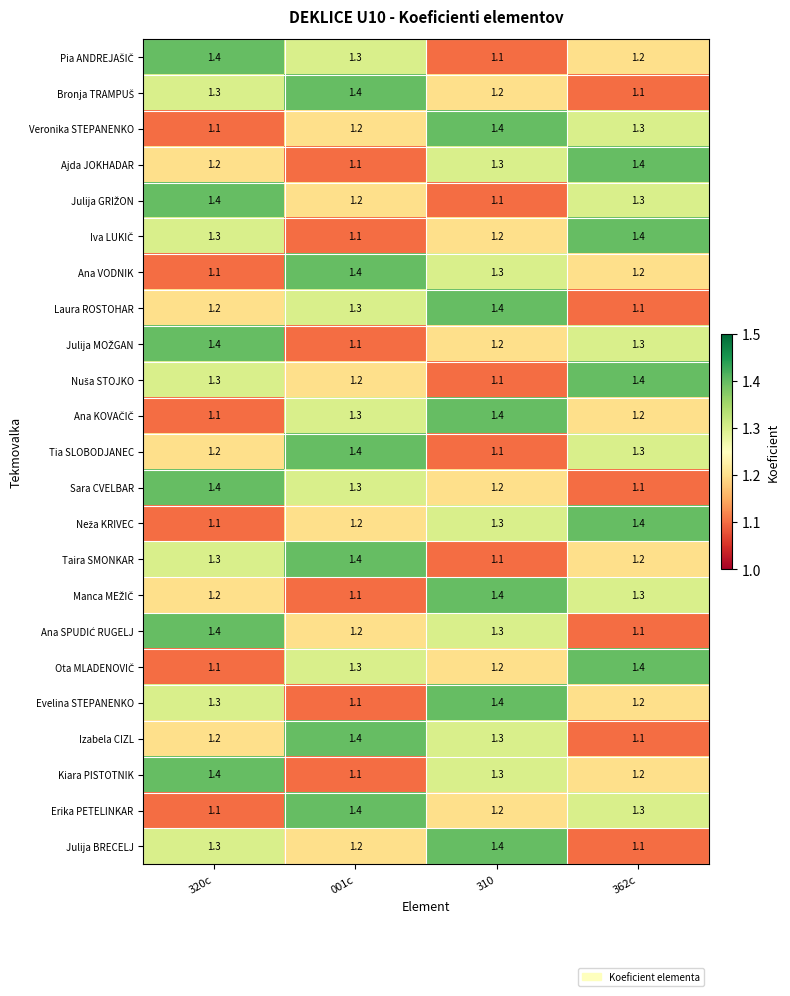

At how many categories does at least one series exceed 1?

4